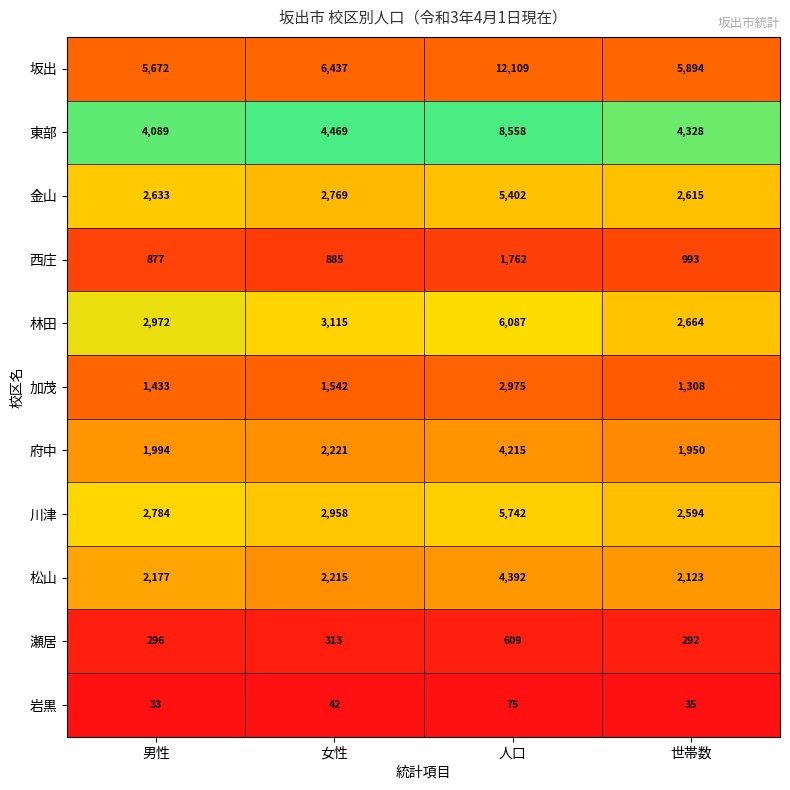

Which category has the lowest value in the 林田 series?

世帯数